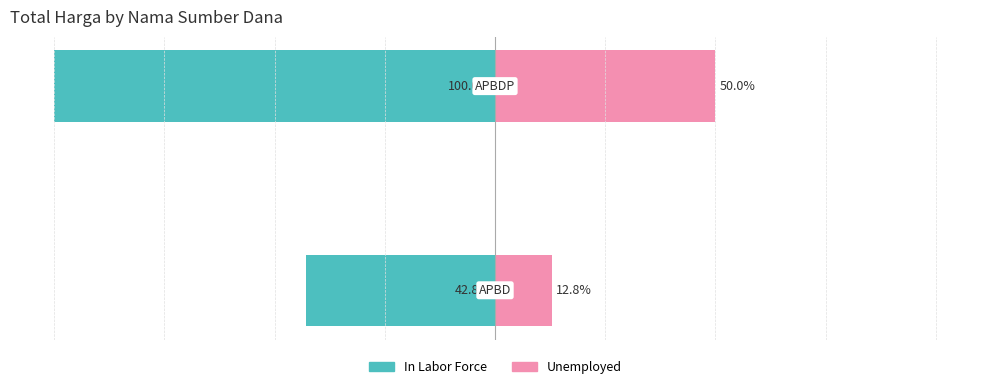

The value of In Labor Force at 0 is -42.8. True or false?

True